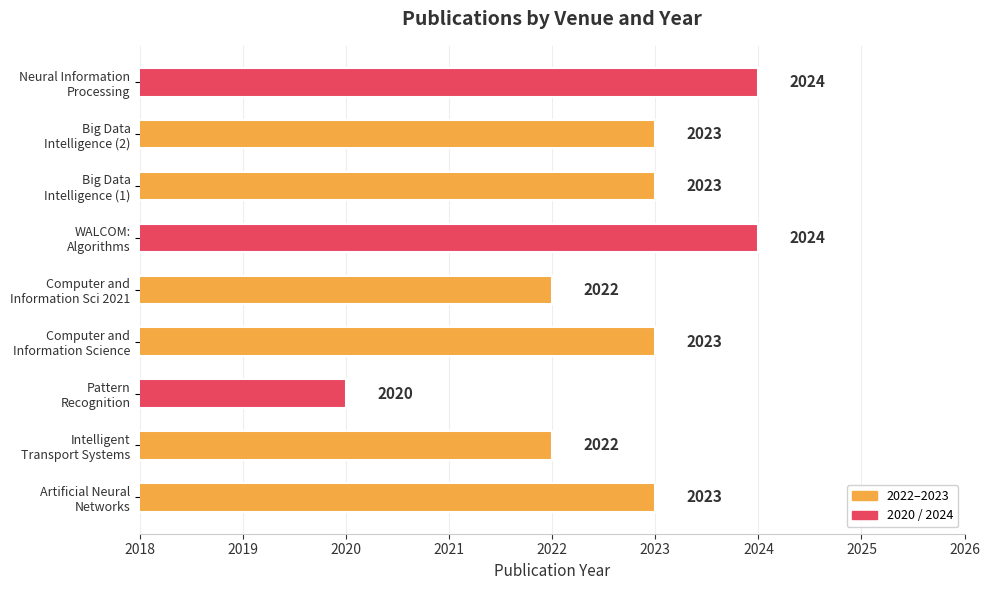

Reading bottom to top, list all the values displayed in this chart.

2023	2022	2020	2023	2022	2024	2023	2023	2024